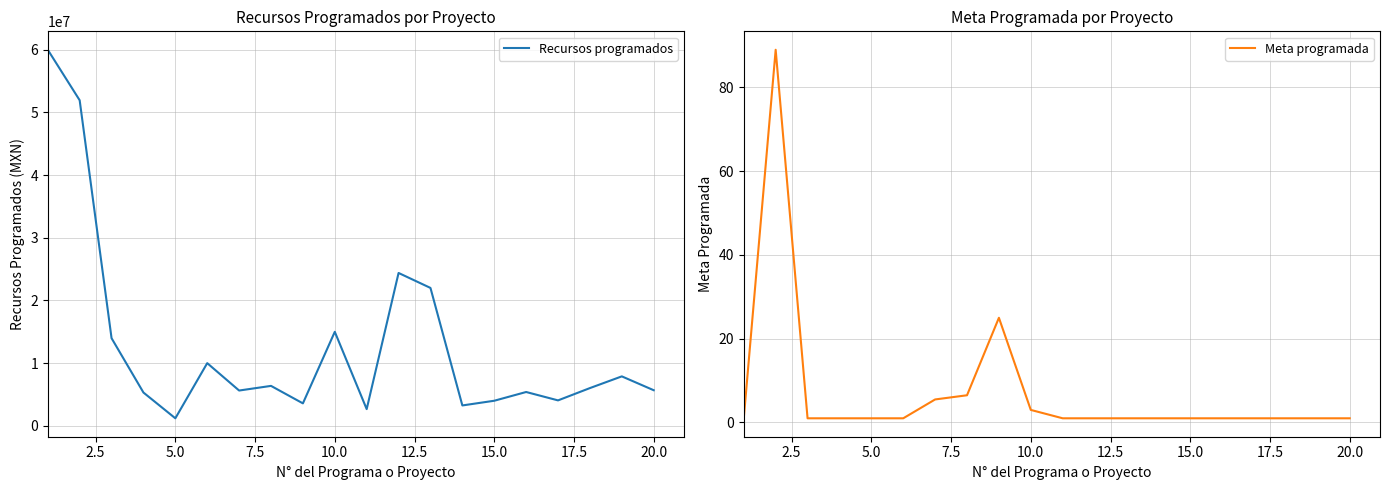

List the series in order of their overall mean, highest first.

Recursos programados, Meta programada